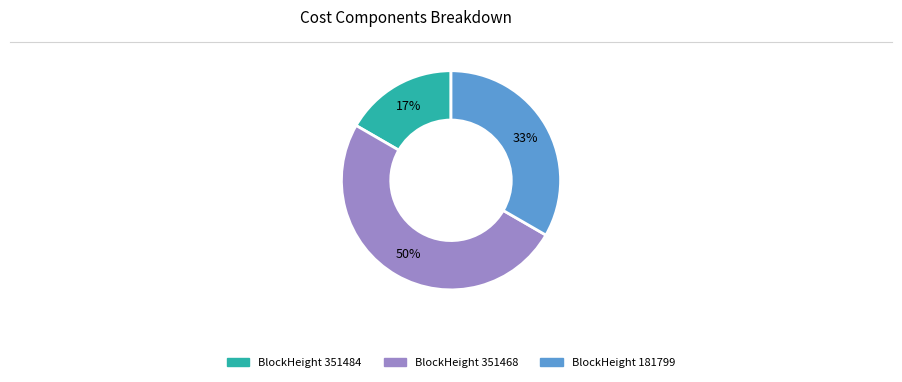

How many segments does this pie chart have?

3